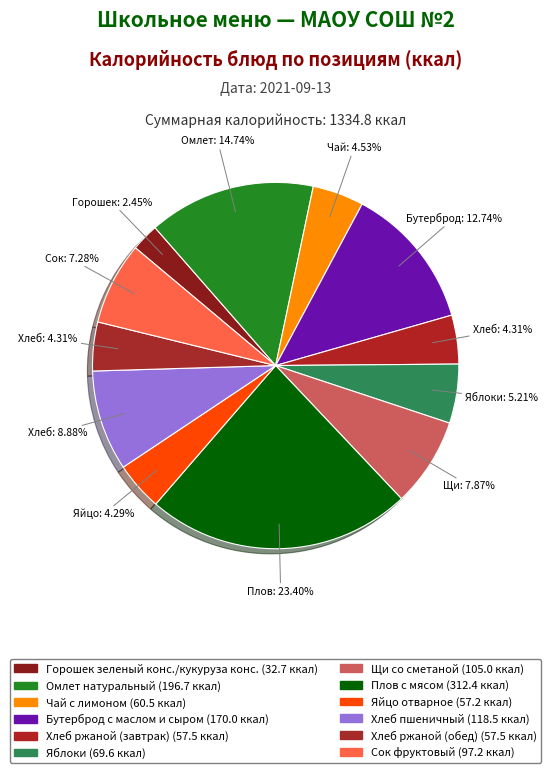

True or false: Чай с лимоном accounts for 14% of the total.

False